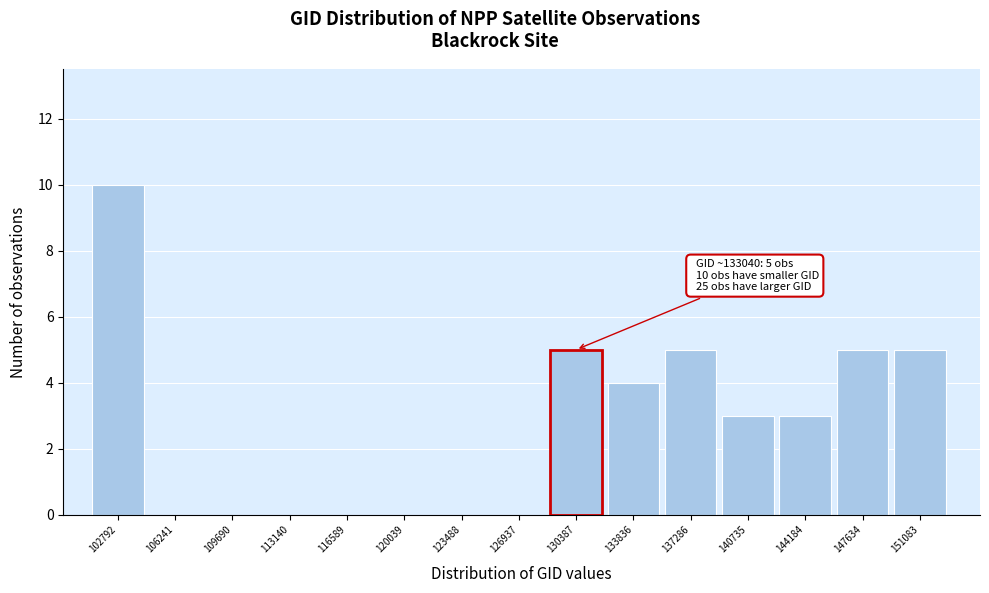

Reading left to right, what are all the values shown in this chart?

102792=10	106241=0	109690=0	113140=0	116589=0	120039=0	123488=0	126937=0	130387=5	133836=4	137286=5	140735=3	144184=3	147634=5	151083=5